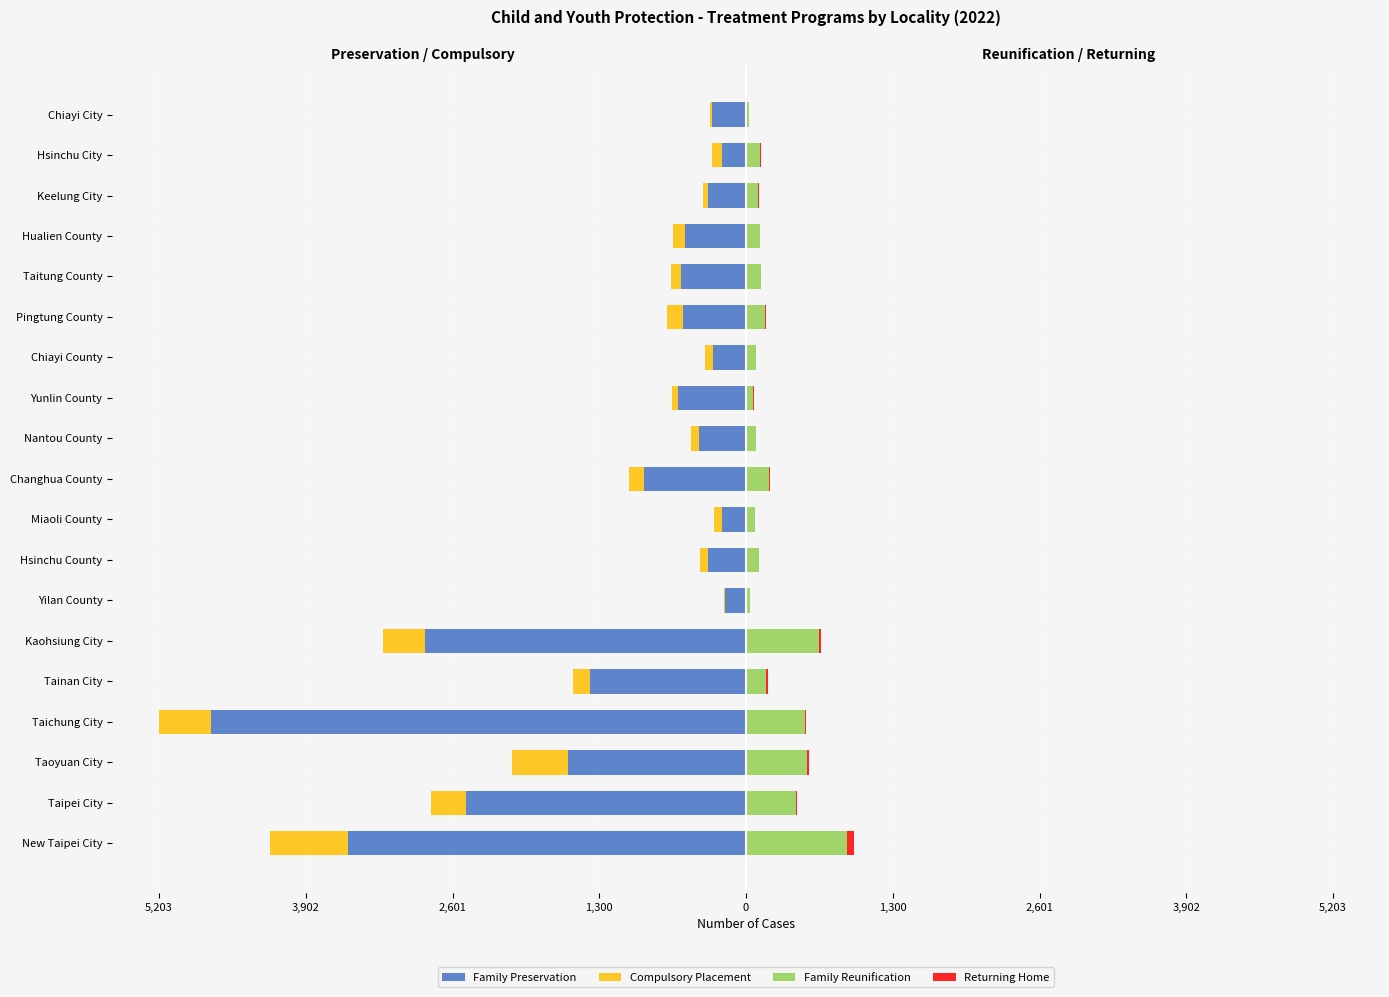

Which has a higher value, Nantou County or Keelung City?

Keelung City